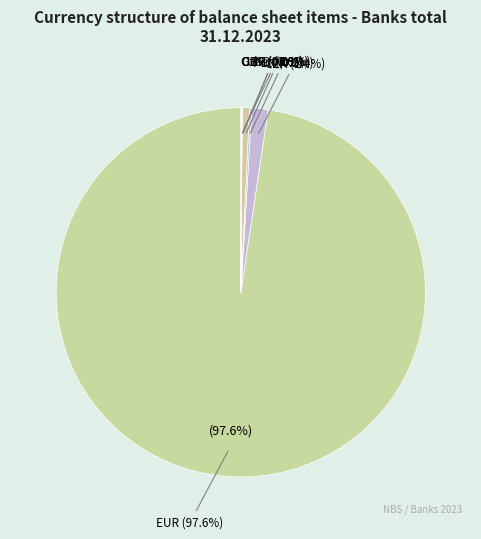

Count the number of slices in the pie.

7